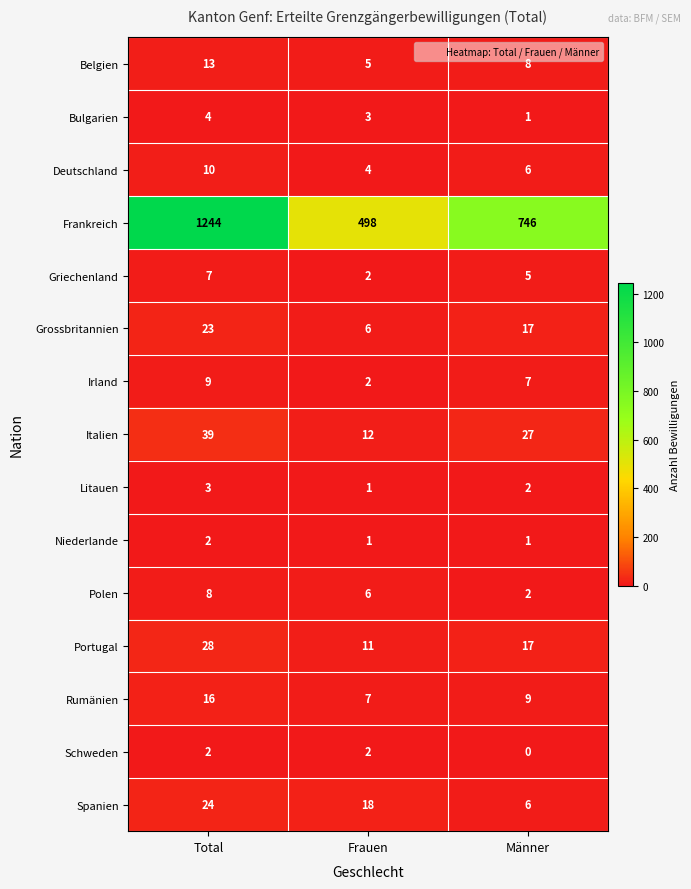

Which label corresponds to the smallest value in the chart?

Männer